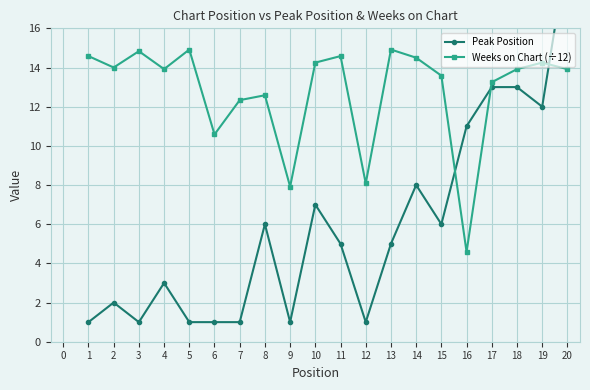

The value of Weeks on Chart (÷12) at 19 is 14.2. True or false?

True